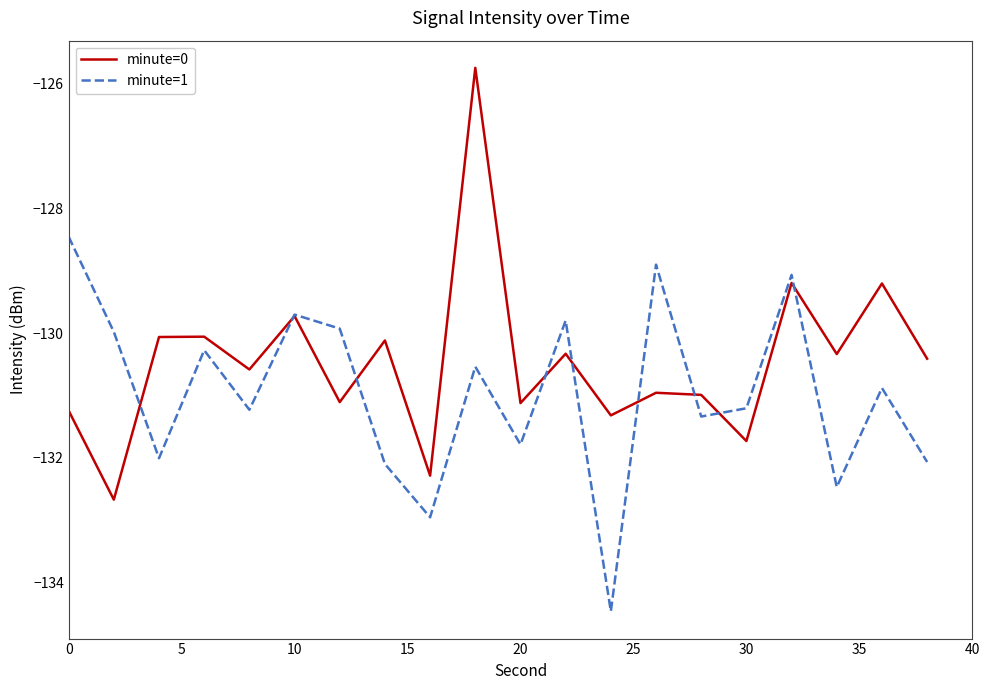

Does the chart display data point markers on the line(s)?

No